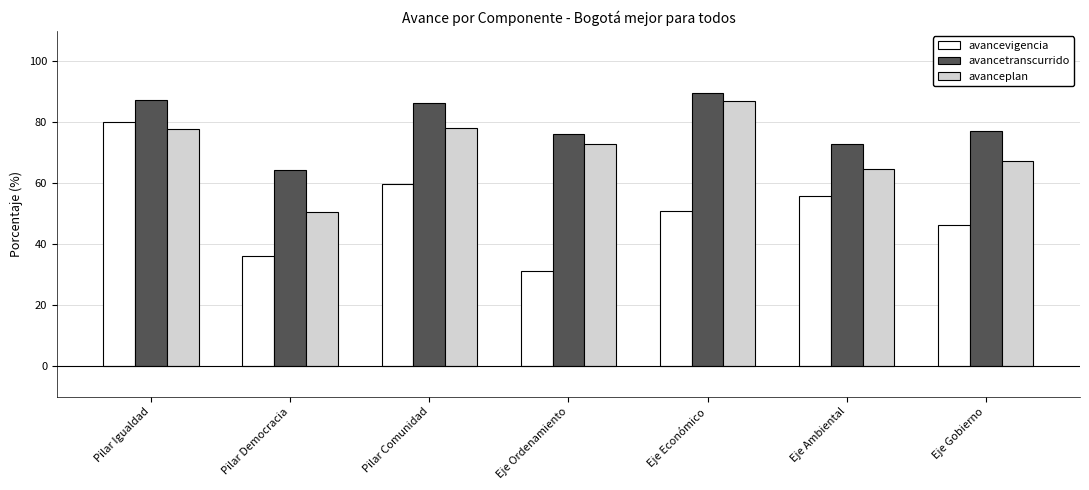

Is the value of avancetranscurrido at Eje Económico greater than the value of avanceplan at Pilar Comunidad?

Yes